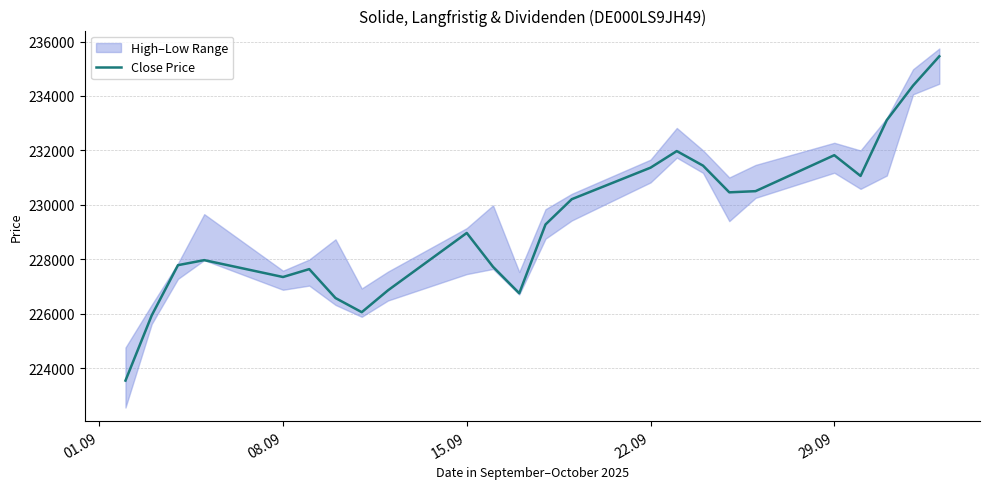

How many values are below 229278?

12